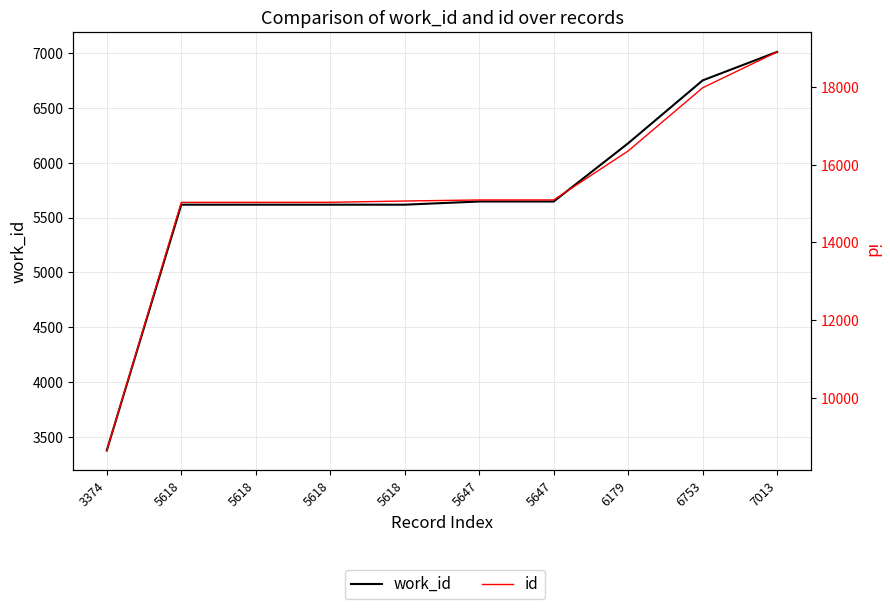

At 5618, list the series in order from largest to smallest.

id, work_id